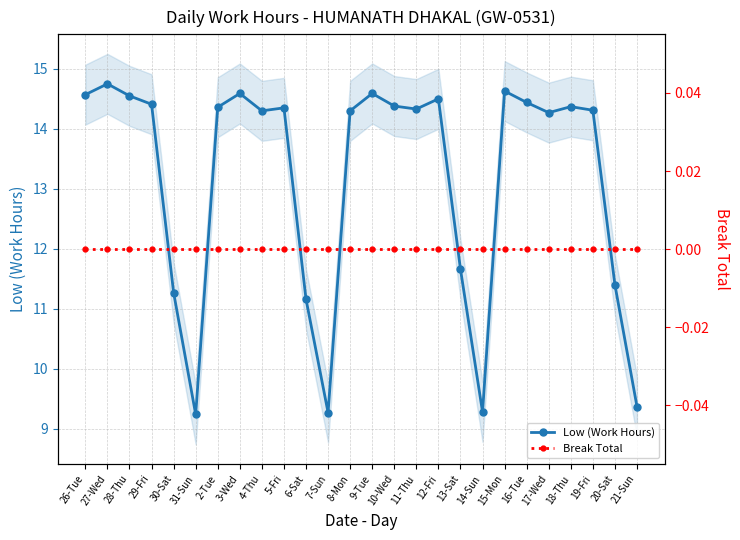

What is the greatest value displayed?

14.8